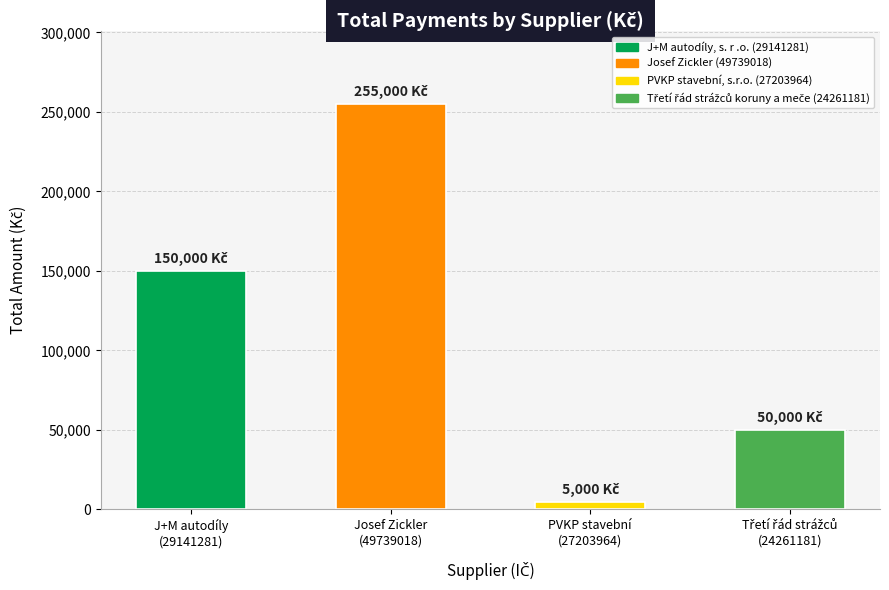

How many data points does each series have?

4